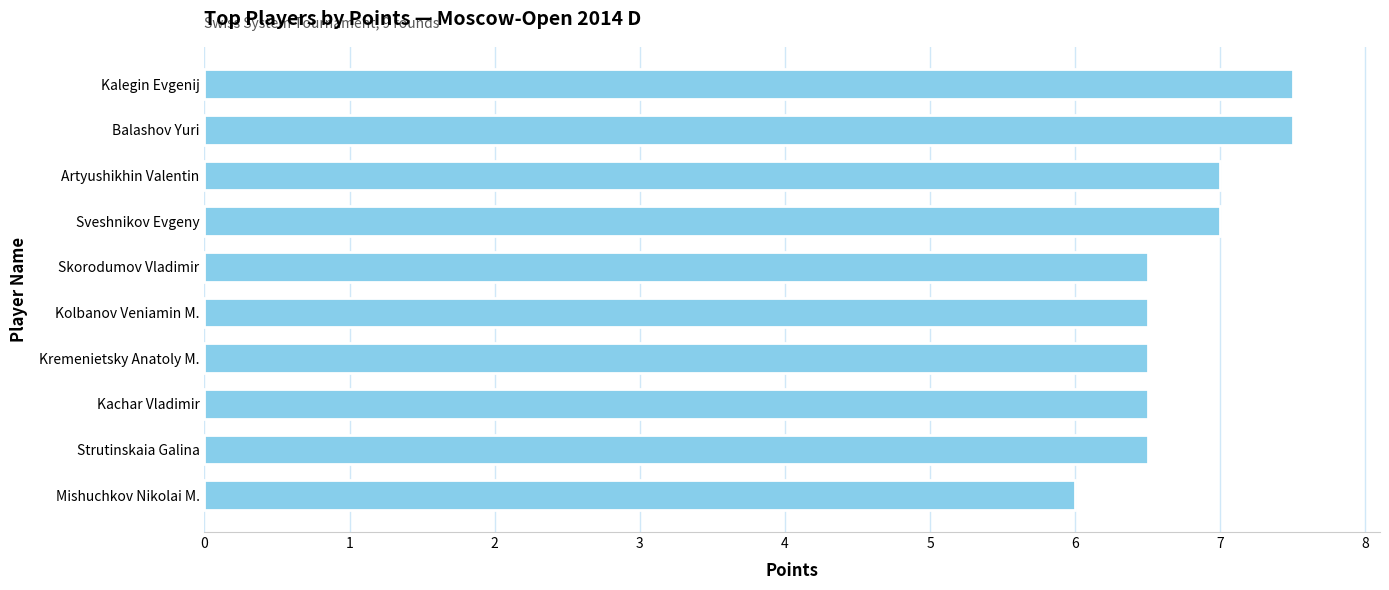

Which has a higher value, Skorodumov Vladimir or Sveshnikov Evgeny?

Sveshnikov Evgeny